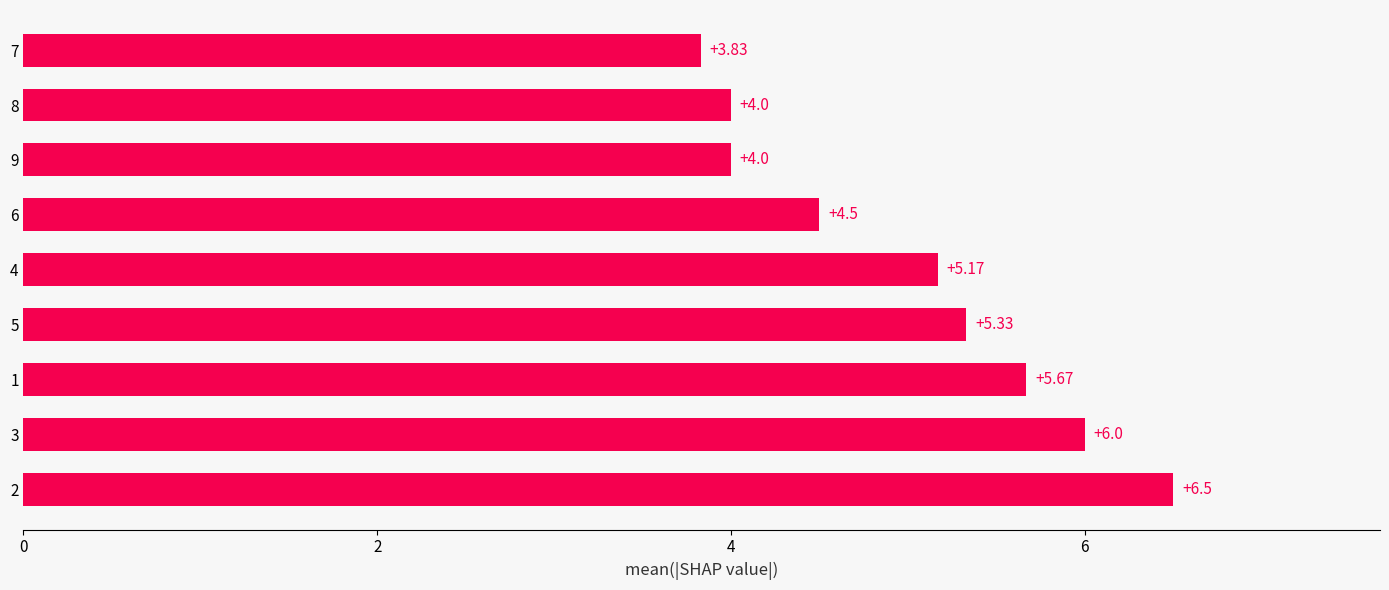

What is the change in value from 4 to 6?

-0.7